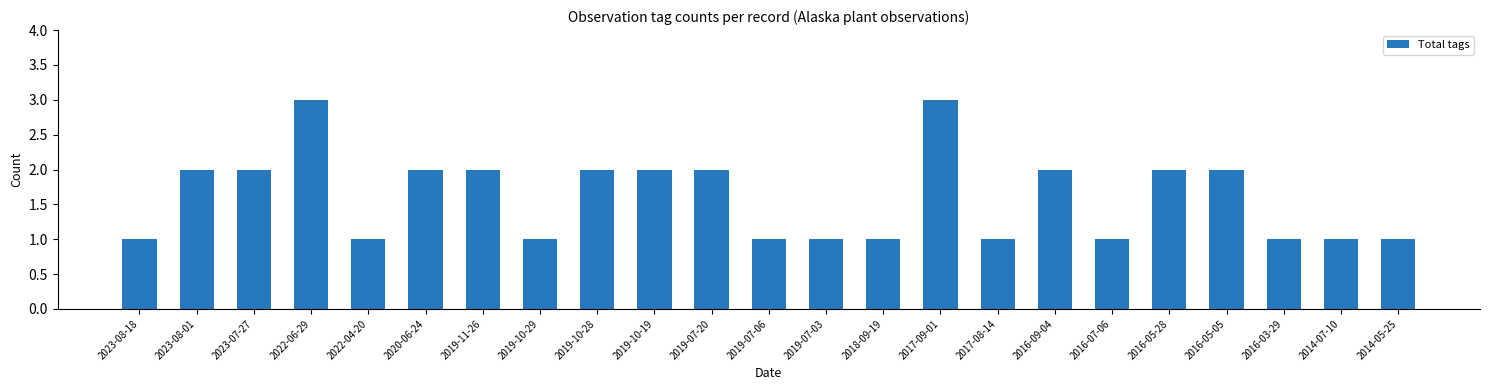

What is the change in value from 2023-08-01 to 2017-09-01?

+1